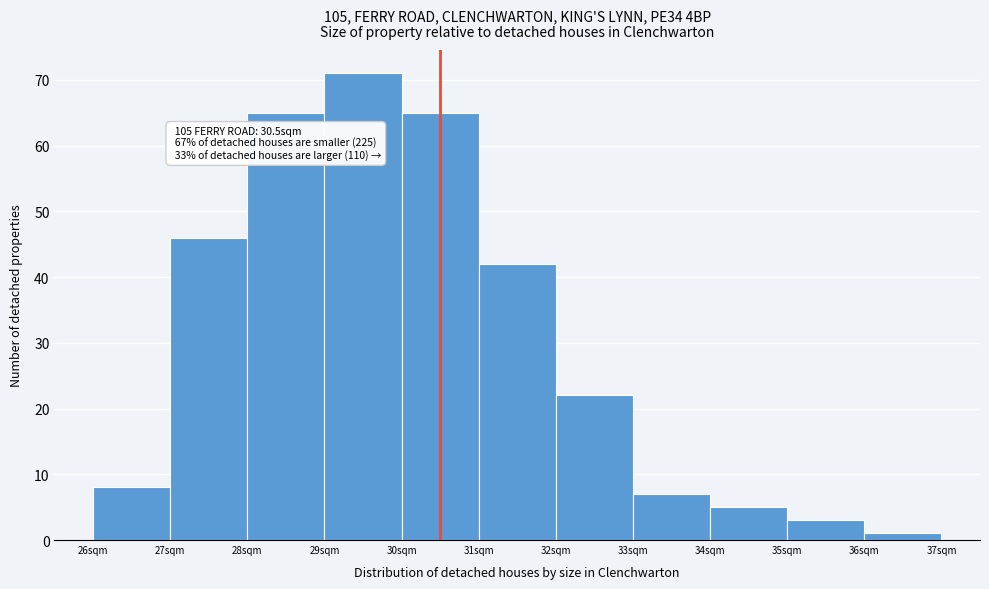

Which range on the x-axis has the tallest bar?

29 to 30